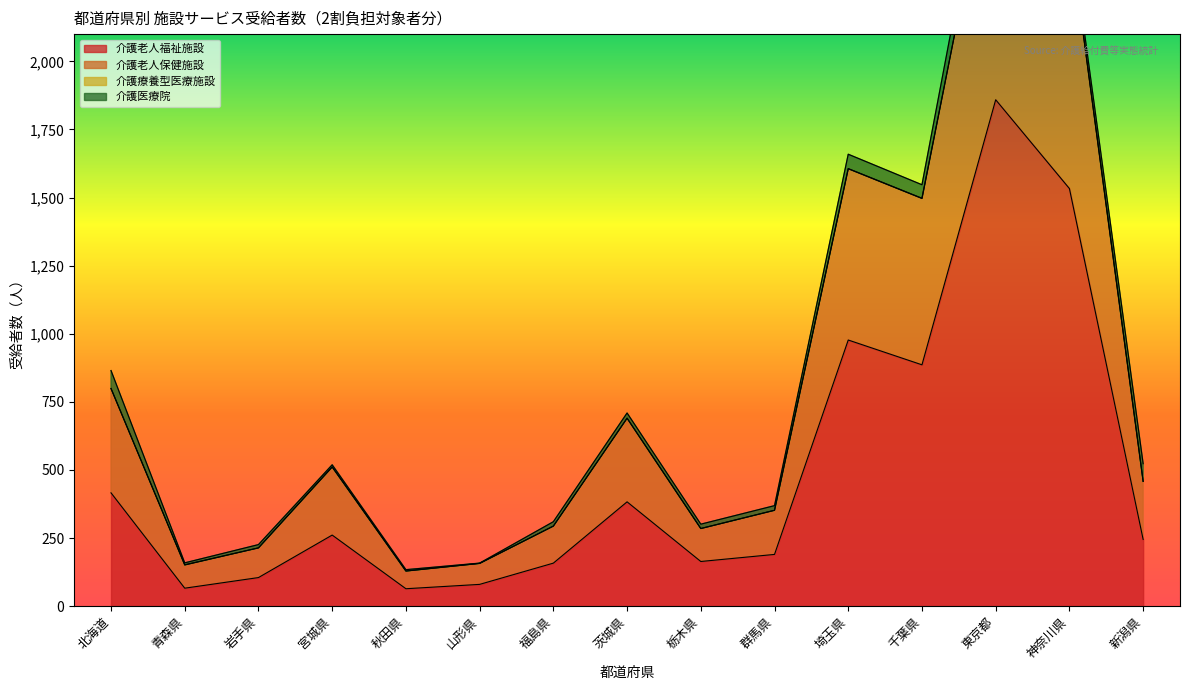

What value does the 介護老人福祉施設 series have at 神奈川県?

1533